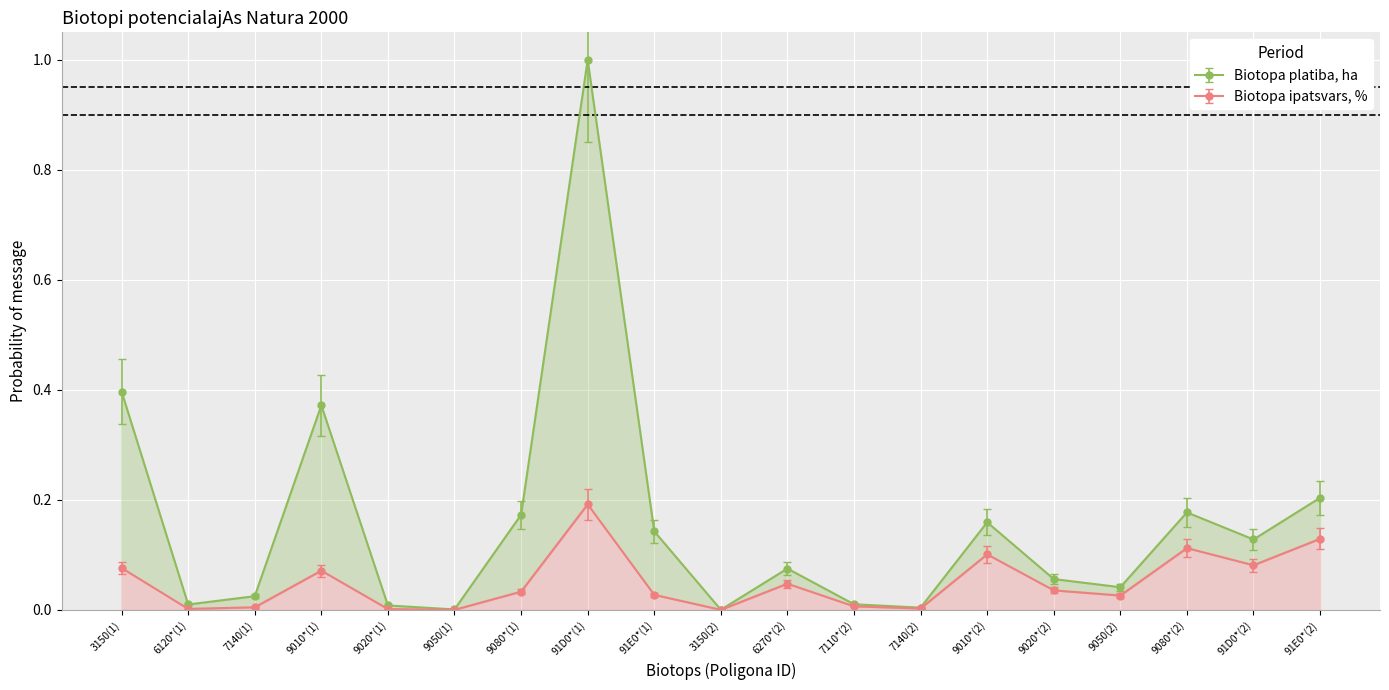

True or false: Biotopa platiba, ha and Biotopa ipatsvars, % cross at least once.

False